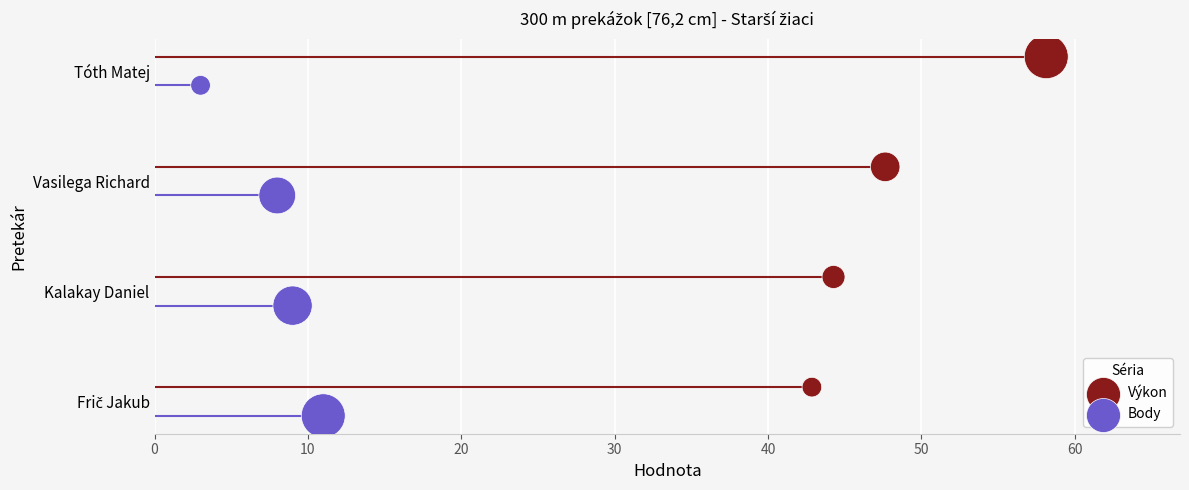

What are all the series names shown in the legend?

Výkon, Body